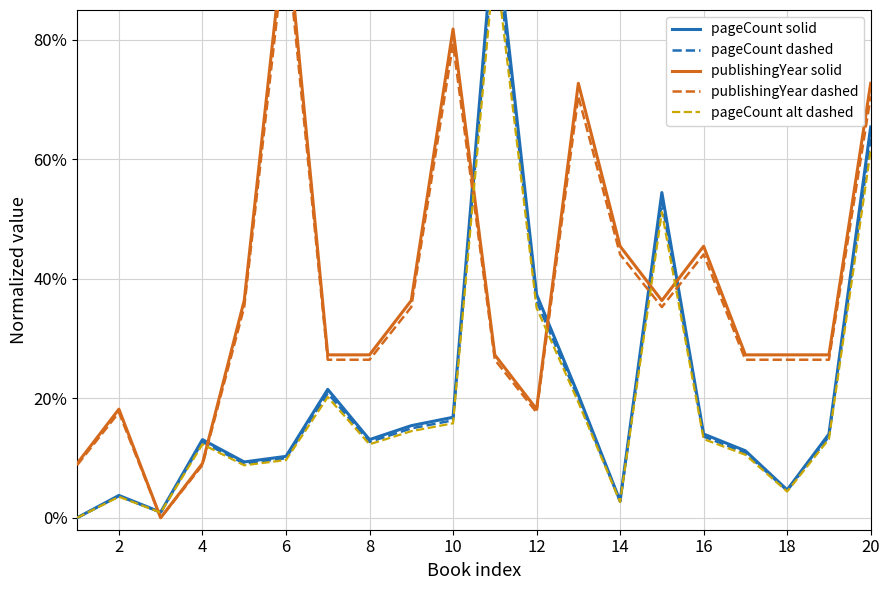

Which series changed the most between 18 and 19?

pageCount solid